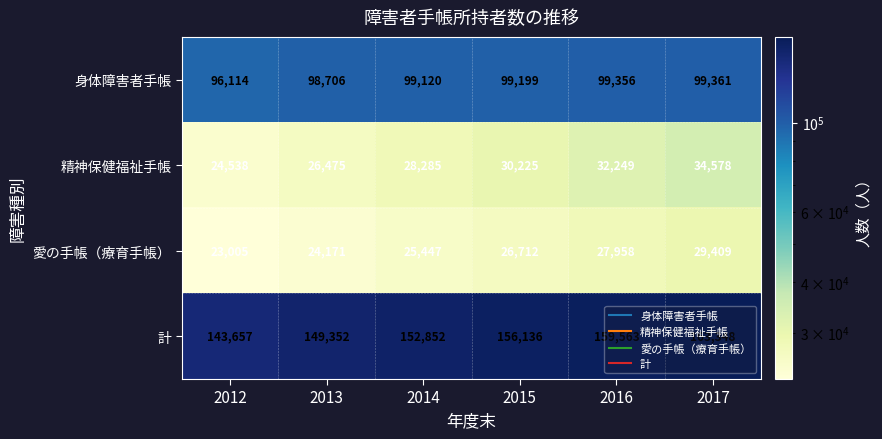

True or false: 愛の手帳（療育手帳） has a value of 12296 at 2012.

False